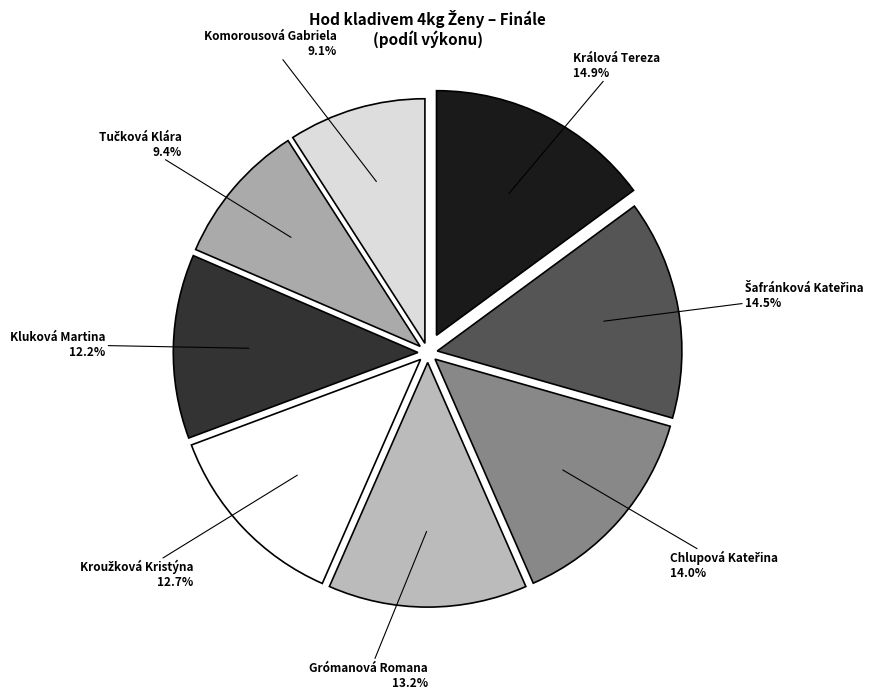

How many slices are in this pie chart?

8